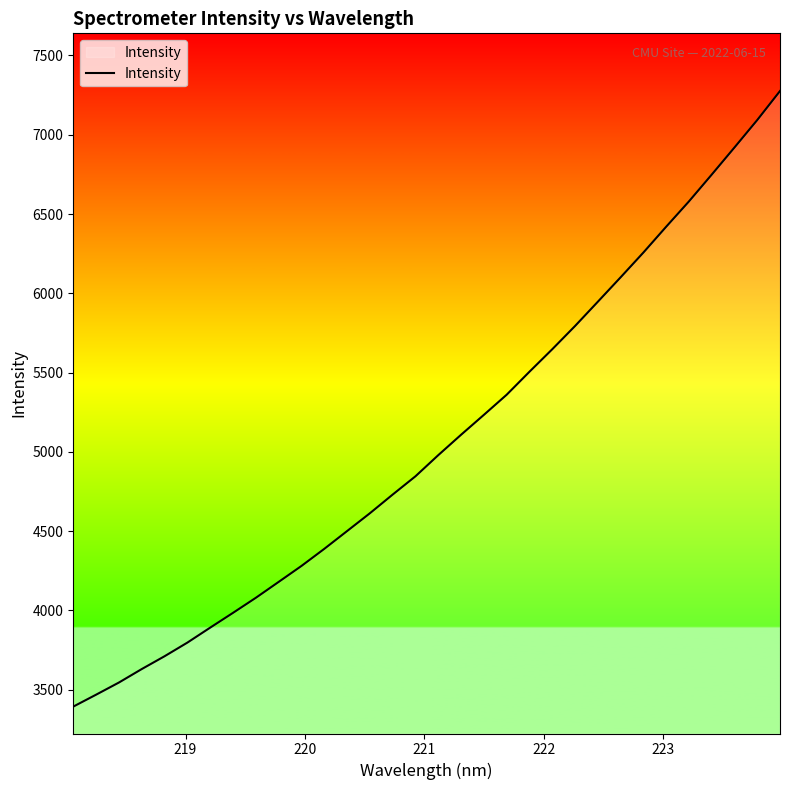

What is the minimum value shown in the chart?

3392.9